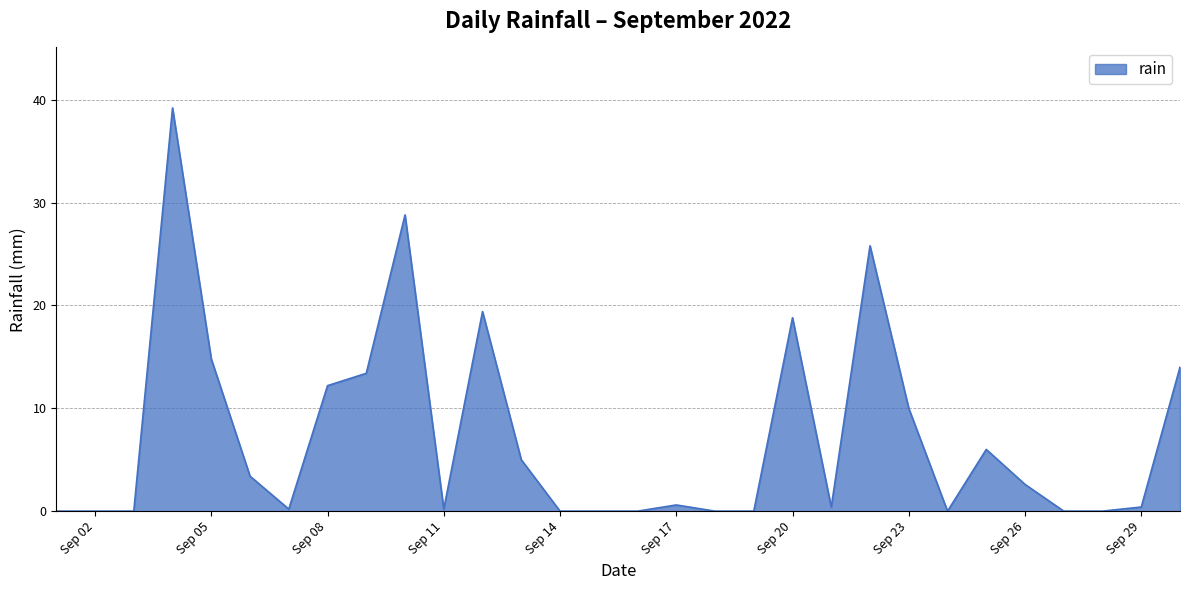

What is the greatest value displayed?

39.2